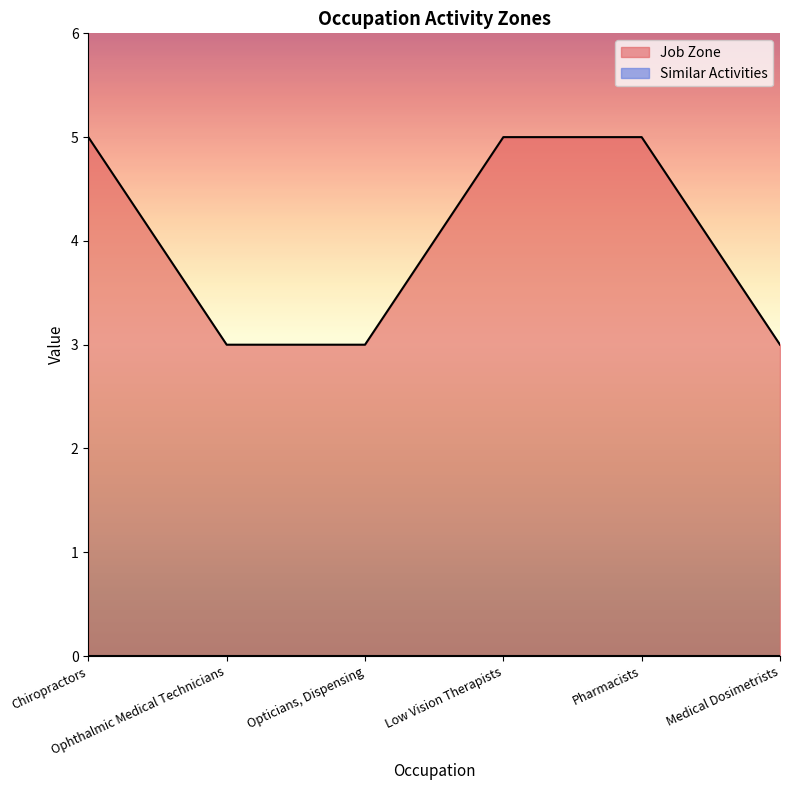

What is the value of the 6th point from the left?

3